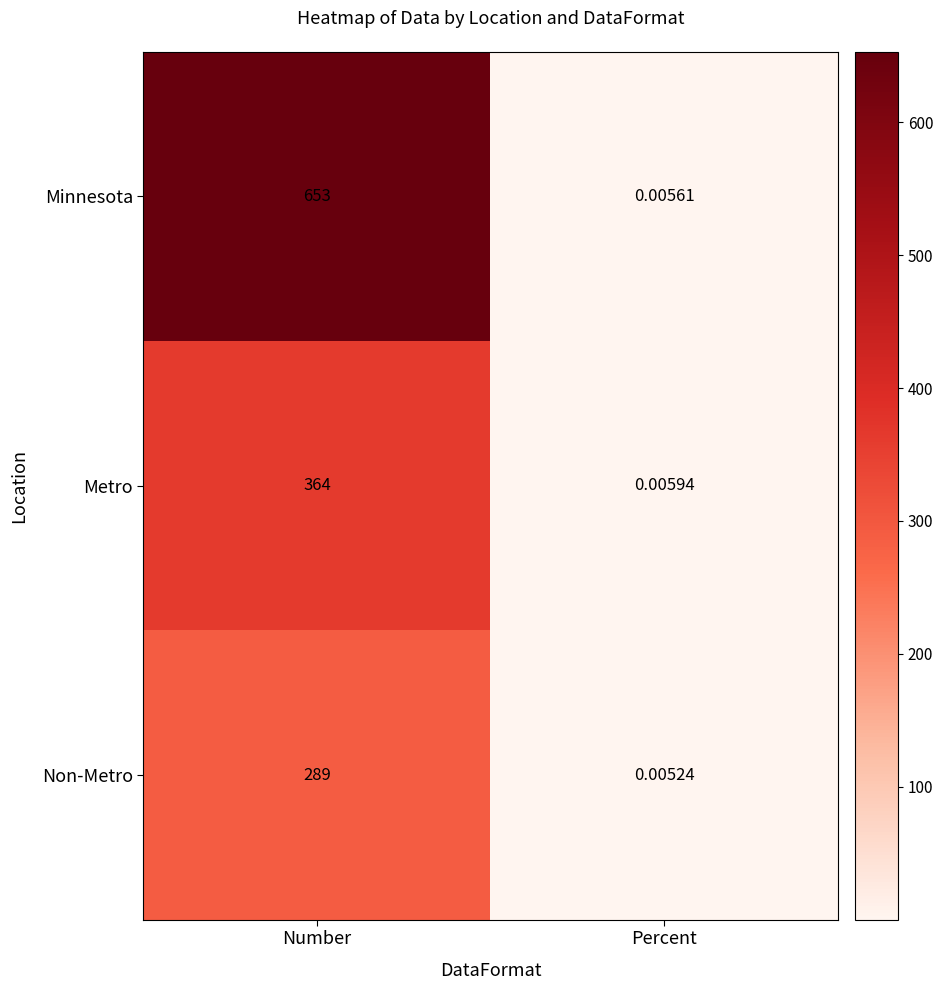

Which series has the largest total across all categories?

Minnesota